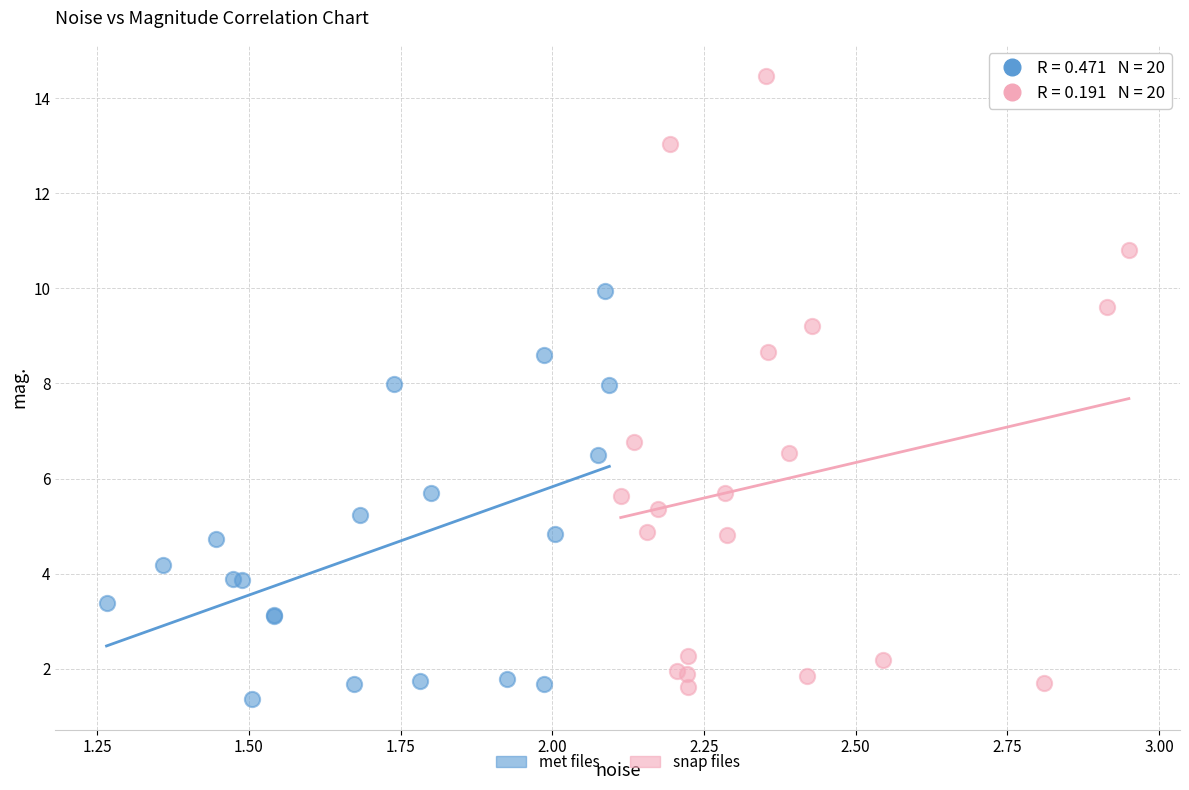

Which series has the widest spread of Y values?

snap files